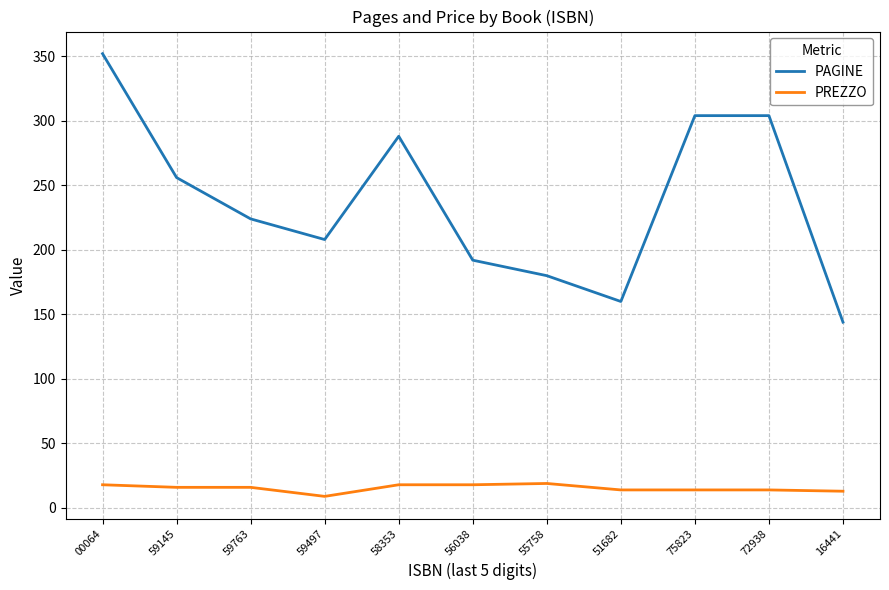

Where is PAGINE nearest to the value 248?

59145